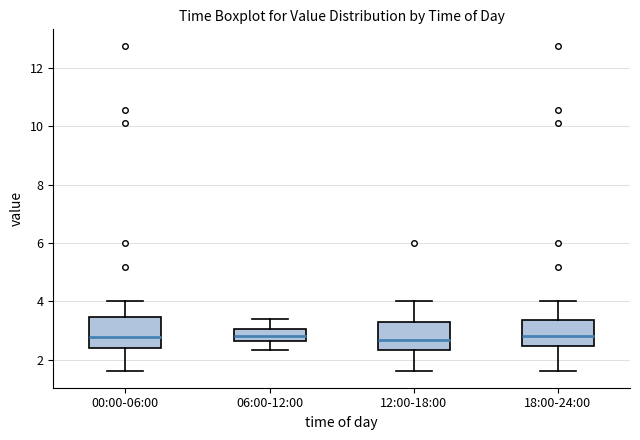

Where does the lower whisker of the box for 00:00-06:00 end on the y-axis? The values are not printed on the chart, so give them approximately, as read against the axis.

1.6